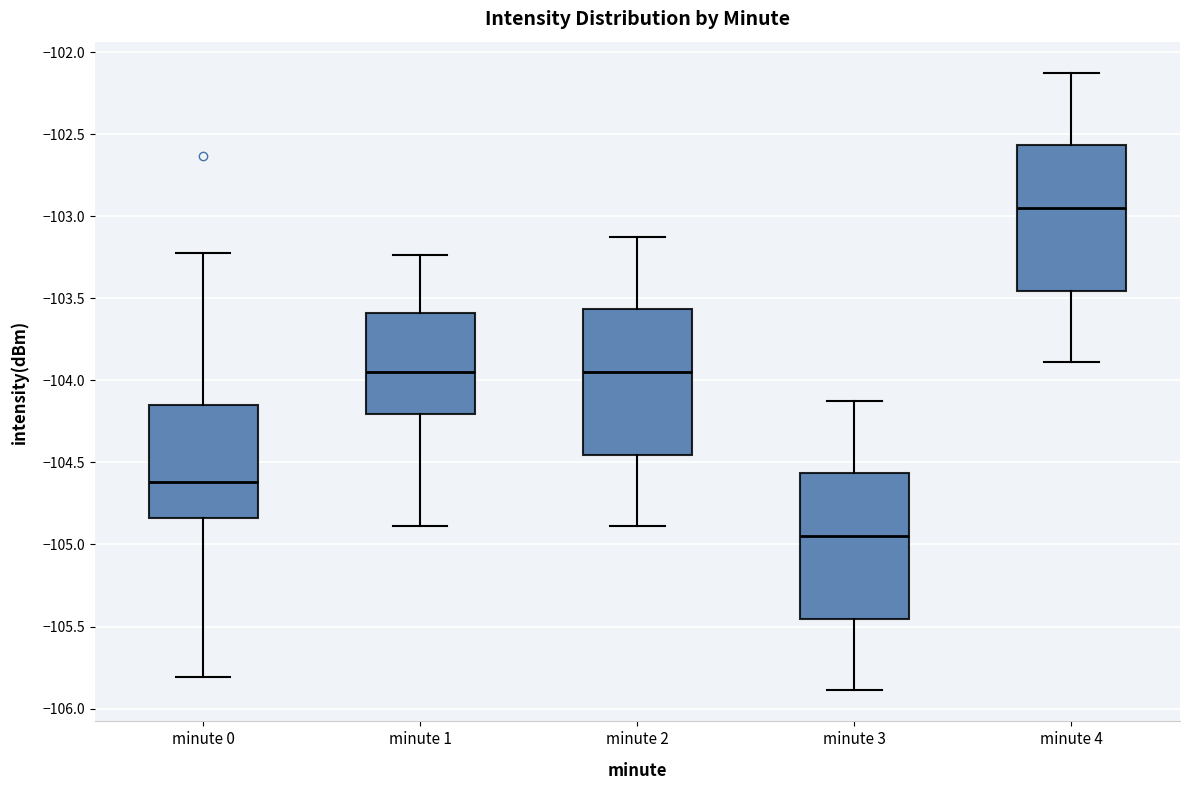

Reading left to right, transcribe this box plot: for each box, give where its median line is, the range the box spans, and where its two whiskers end, as read against the y-axis. The values are not printed on the chart, so give them approximately, as read against the axis.

minute 0: median -104.60, box -104.85 to -104.15, whiskers -105.80 to -103.20
minute 1: median -103.95, box -104.20 to -103.60, whiskers -104.90 to -103.25
minute 2: median -103.95, box -104.45 to -103.55, whiskers -104.90 to -103.10
minute 3: median -104.95, box -105.45 to -104.55, whiskers -105.90 to -104.10
minute 4: median -102.95, box -103.45 to -102.55, whiskers -103.90 to -102.10